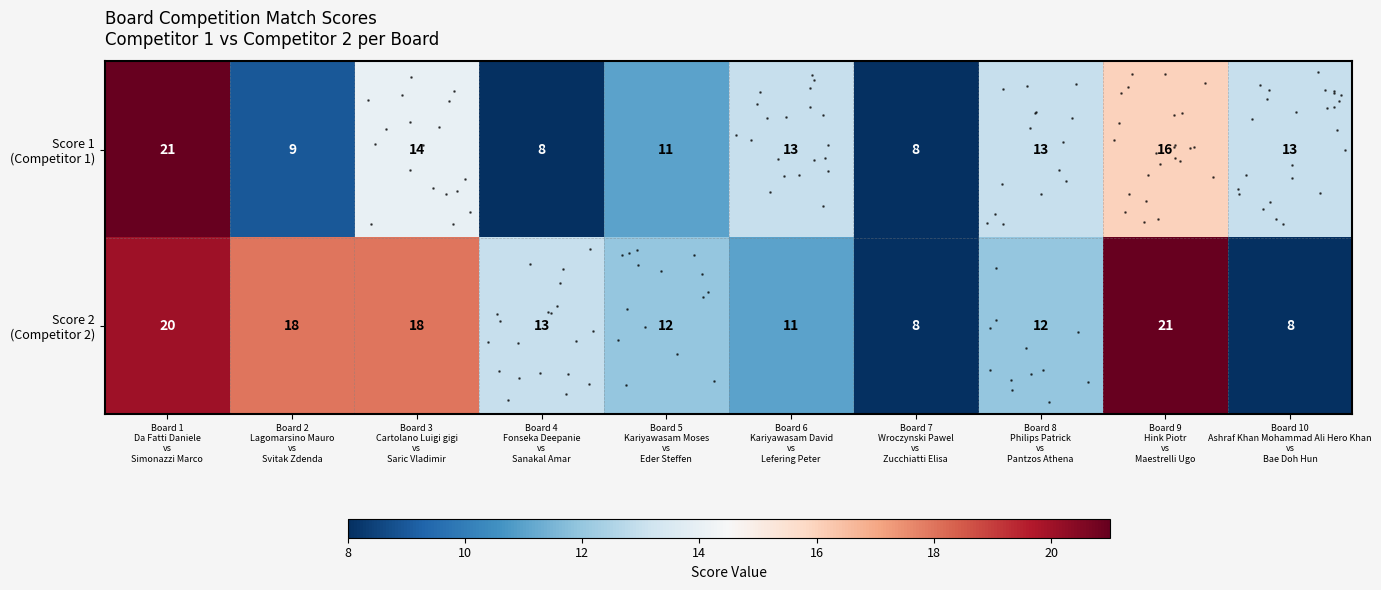

At which category does the chart reach its minimum across all series?

Board 4
Fonseka Deepanie
vs
Sanakal Amar